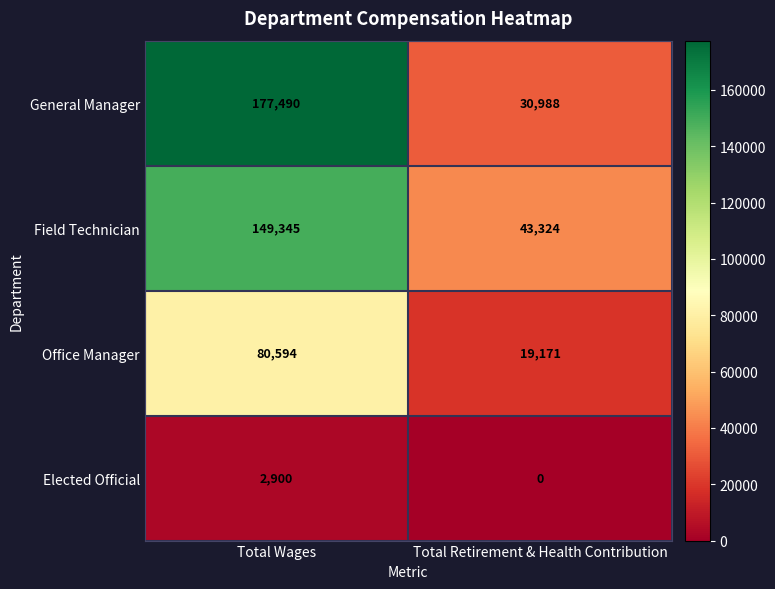

List the labels in order of General Manager value, largest first.

Total Wages, Total Retirement & Health Contribution